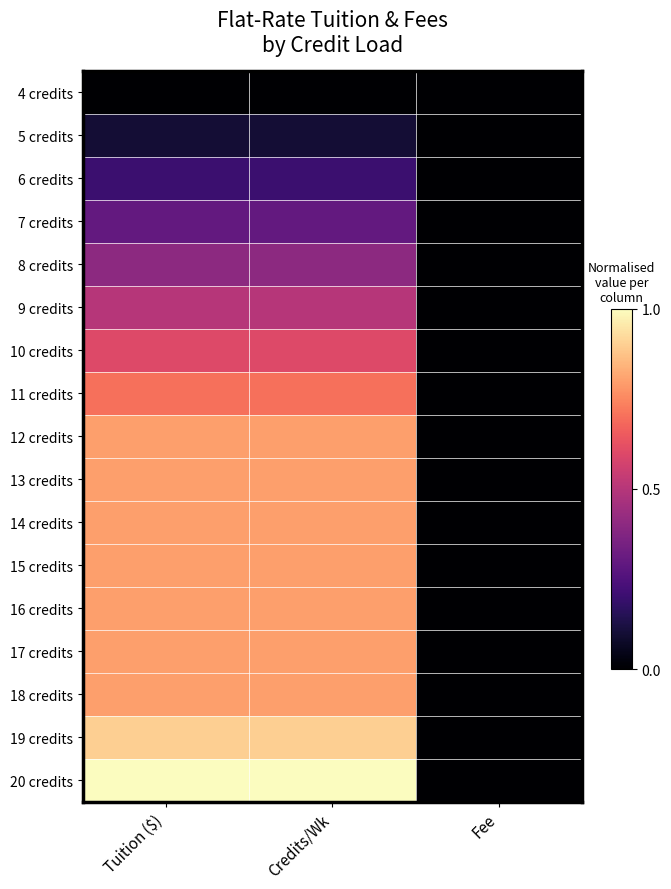

What is the maximum value shown in the chart?

1.0